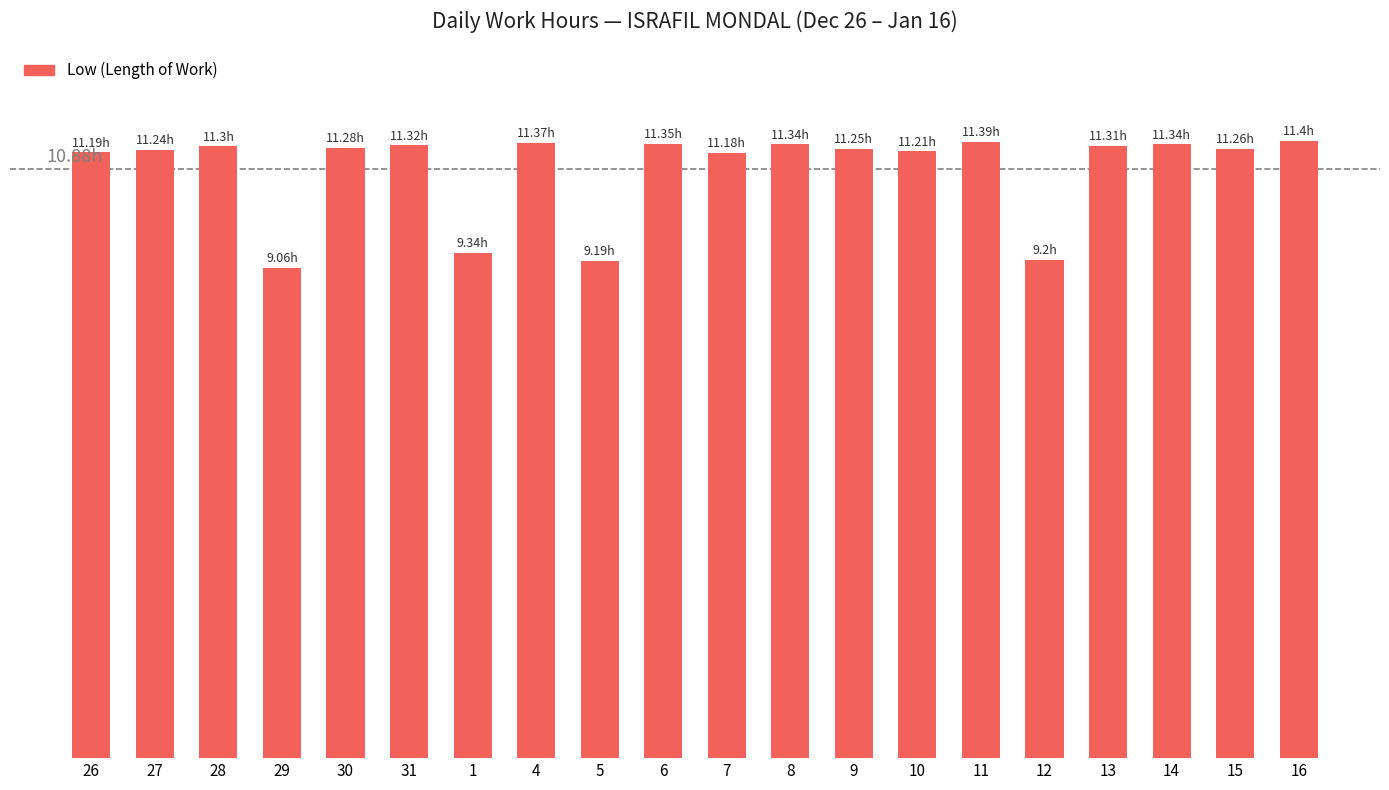

What is the value of the 13th bar from the left?

11.2